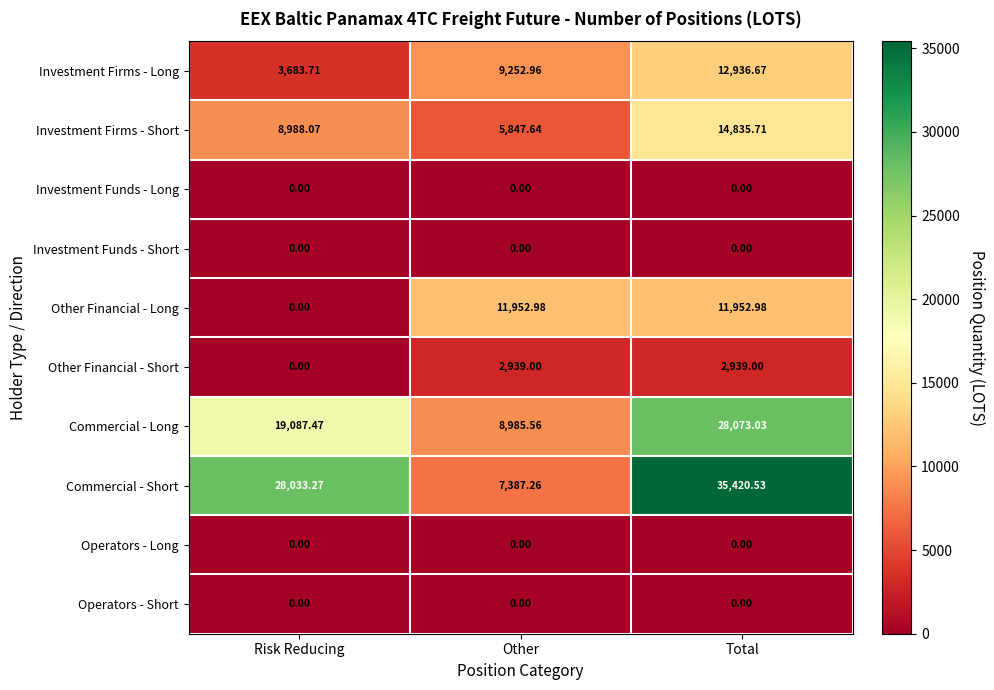

Is the value of Investment Firms - Short at Other greater than the value of Investment Funds - Long at Total?

Yes